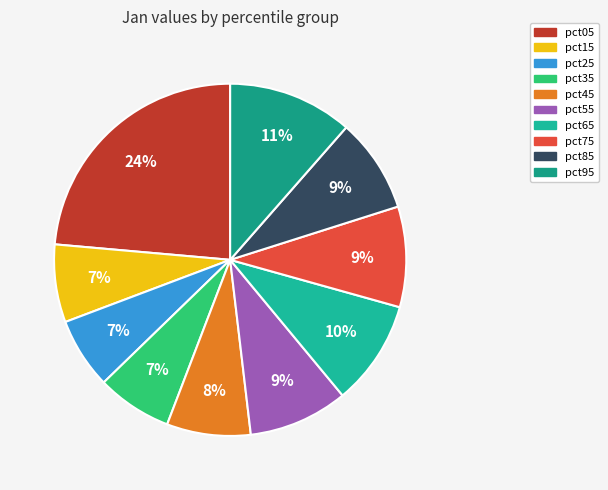

How many slices are in this pie chart?

10